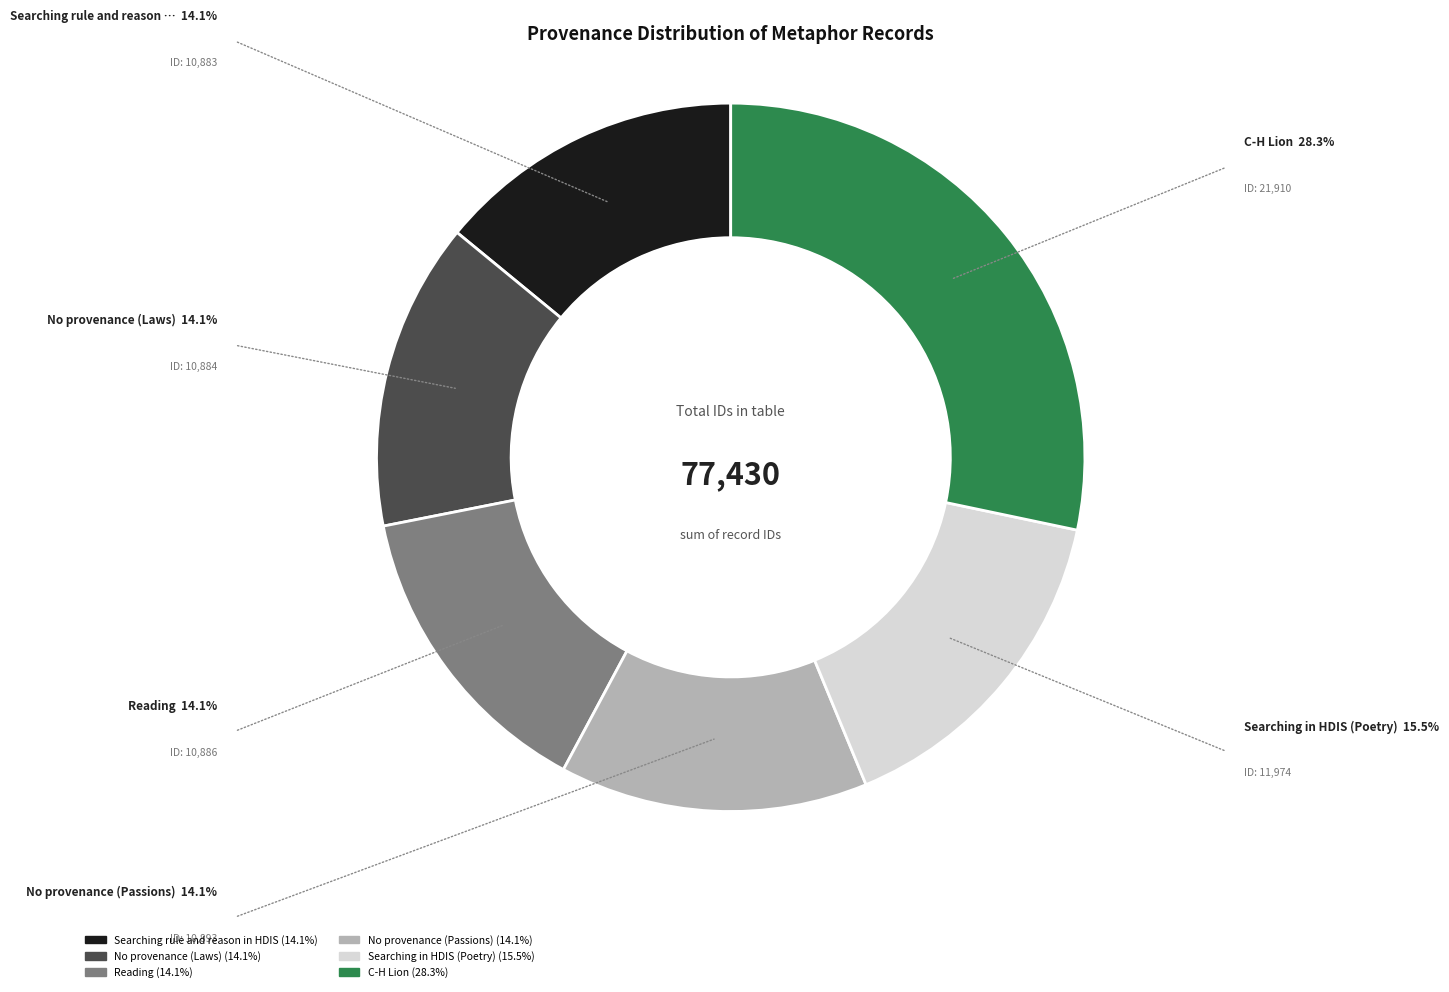

Count the number of slices in the pie.

6